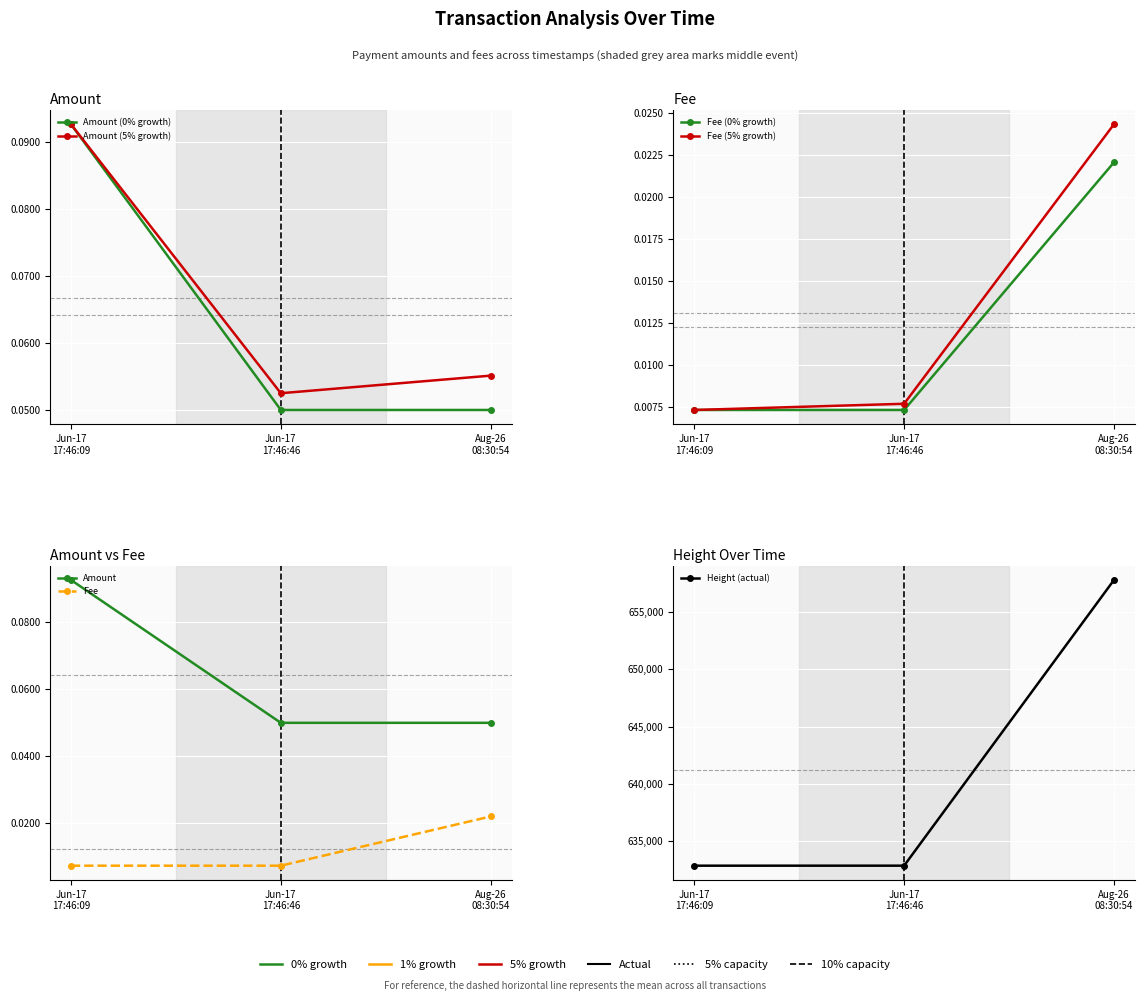

Between Aug-26 08:30:54 and Jun-17 17:46:09, which is larger?

Jun-17 17:46:09